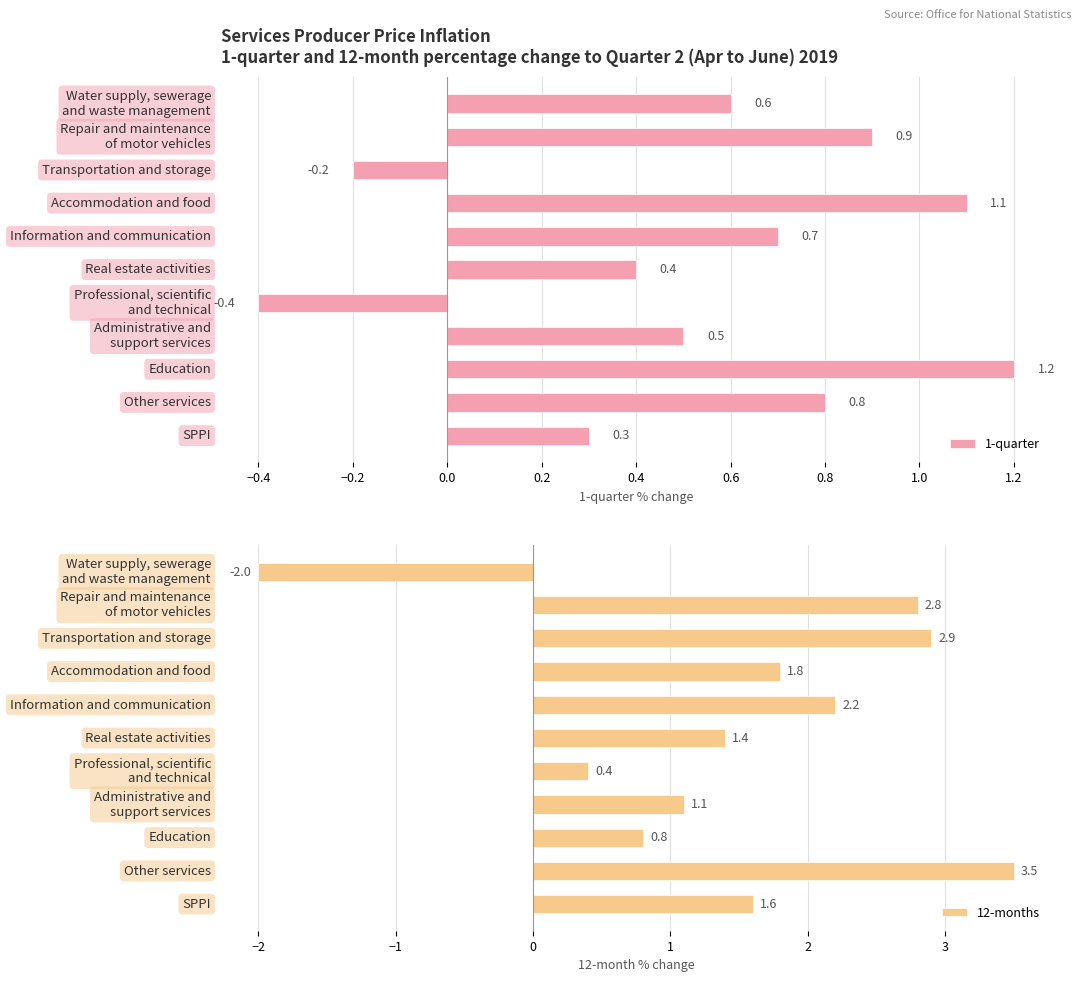

At how many categories does at least one series exceed 0?

11